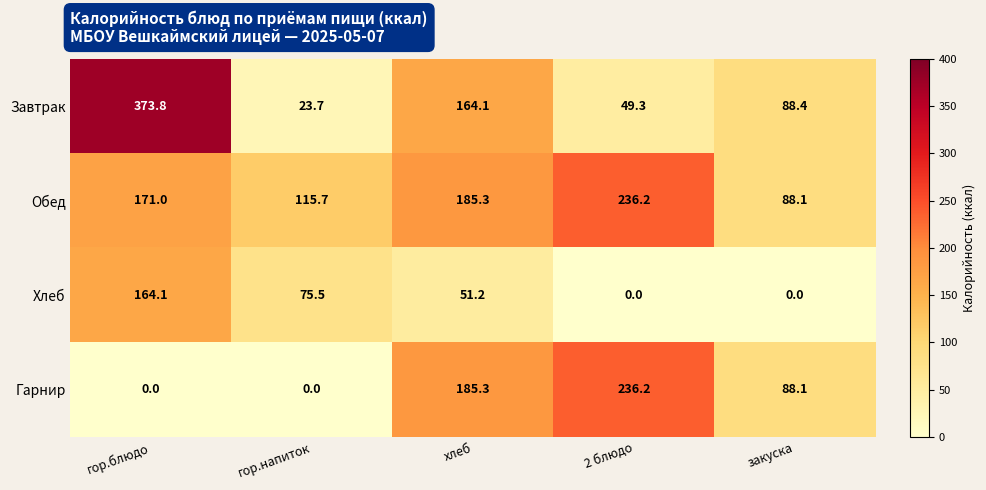

Rank the series by their average value, from highest to lowest.

Обед, Завтрак, Гарнир, Хлеб